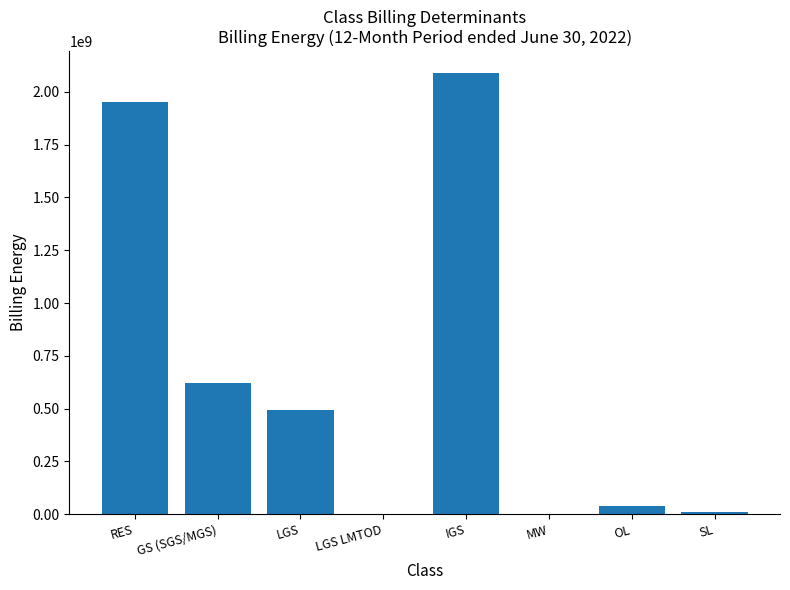

What is the sum of all values?

5205608487